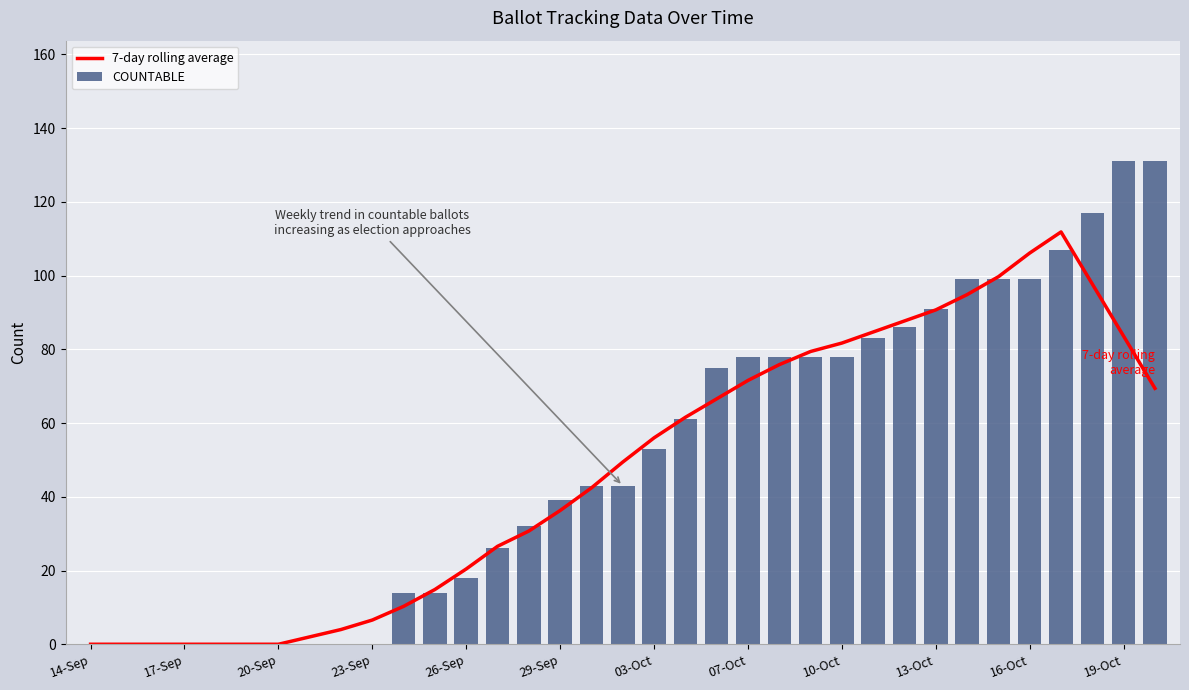

Which series has the largest range (max minus min)?

COUNTABLE